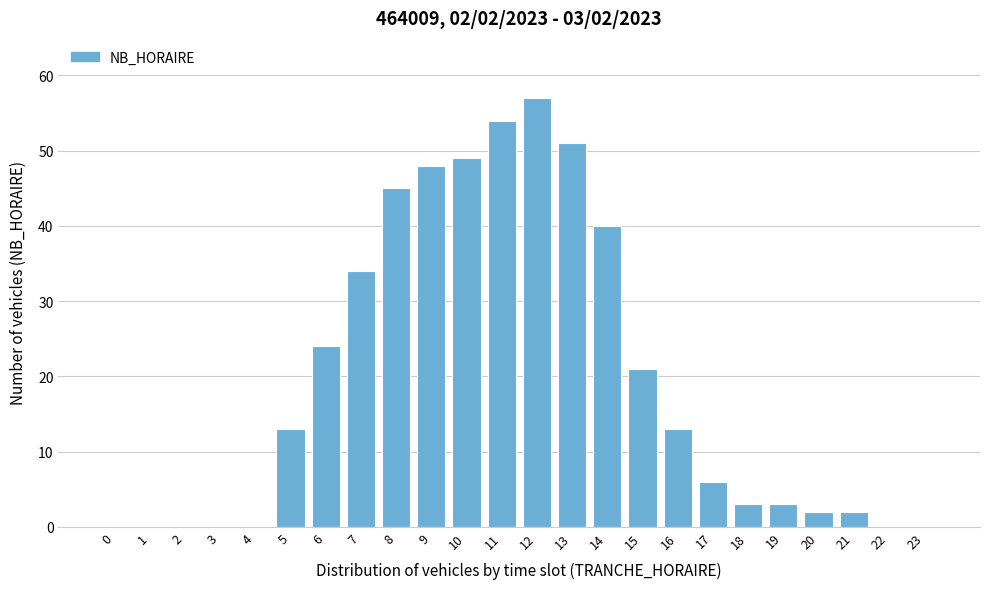

Reading left to right, extract all data points from this chart.

0=0	1=0	2=0	3=0	4=0	5=13	6=24	7=34	8=45	9=48	10=49	11=54	12=57	13=51	14=40	15=21	16=13	17=6	18=3	19=3	20=2	21=2	22=0	23=0